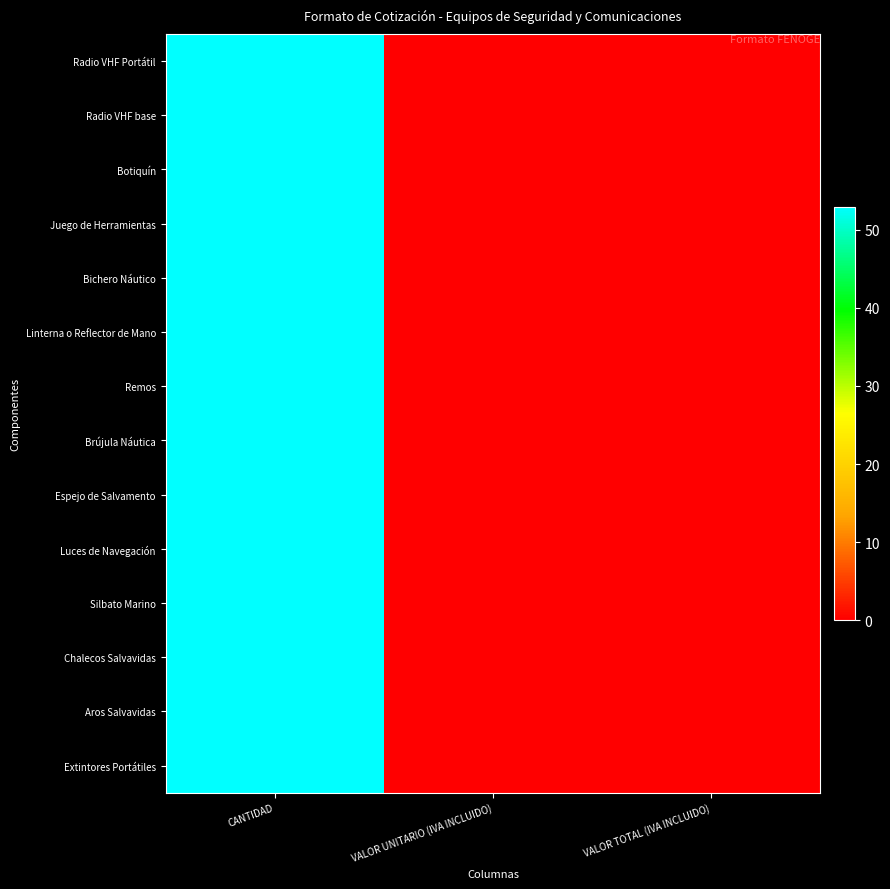

Reading left to right, extract all data points from this chart.

Extintores Portátiles: CANTIDAD=53	VALOR UNITARIO (IVA INCLUIDO)=0	VALOR TOTAL (IVA INCLUIDO)=0
Aros Salvavidas: CANTIDAD=53	VALOR UNITARIO (IVA INCLUIDO)=0	VALOR TOTAL (IVA INCLUIDO)=0
Chalecos Salvavidas: CANTIDAD=53	VALOR UNITARIO (IVA INCLUIDO)=0	VALOR TOTAL (IVA INCLUIDO)=0
Silbato Marino: CANTIDAD=53	VALOR UNITARIO (IVA INCLUIDO)=0	VALOR TOTAL (IVA INCLUIDO)=0
Luces de Navegación: CANTIDAD=53	VALOR UNITARIO (IVA INCLUIDO)=0	VALOR TOTAL (IVA INCLUIDO)=0
Espejo de Salvamento: CANTIDAD=53	VALOR UNITARIO (IVA INCLUIDO)=0	VALOR TOTAL (IVA INCLUIDO)=0
Brújula Náutica: CANTIDAD=53	VALOR UNITARIO (IVA INCLUIDO)=0	VALOR TOTAL (IVA INCLUIDO)=0
Remos: CANTIDAD=53	VALOR UNITARIO (IVA INCLUIDO)=0	VALOR TOTAL (IVA INCLUIDO)=0
Linterna o Reflector de Mano: CANTIDAD=53	VALOR UNITARIO (IVA INCLUIDO)=0	VALOR TOTAL (IVA INCLUIDO)=0
Bichero Náutico: CANTIDAD=53	VALOR UNITARIO (IVA INCLUIDO)=0	VALOR TOTAL (IVA INCLUIDO)=0
Juego de Herramientas: CANTIDAD=53	VALOR UNITARIO (IVA INCLUIDO)=0	VALOR TOTAL (IVA INCLUIDO)=0
Botiquín: CANTIDAD=53	VALOR UNITARIO (IVA INCLUIDO)=0	VALOR TOTAL (IVA INCLUIDO)=0
Radio VHF base: CANTIDAD=53	VALOR UNITARIO (IVA INCLUIDO)=0	VALOR TOTAL (IVA INCLUIDO)=0
Radio VHF Portátil: CANTIDAD=53	VALOR UNITARIO (IVA INCLUIDO)=0	VALOR TOTAL (IVA INCLUIDO)=0